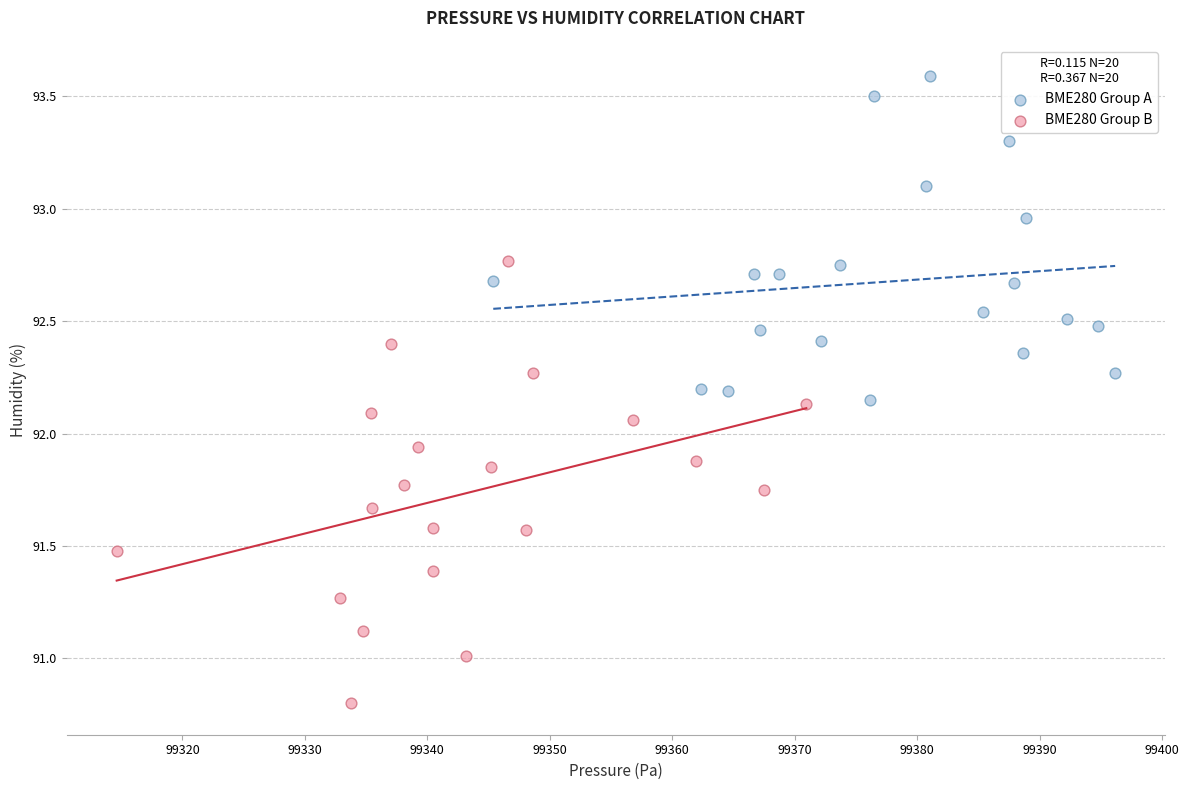

Which series has the widest spread of Y values?

BME280 Group B